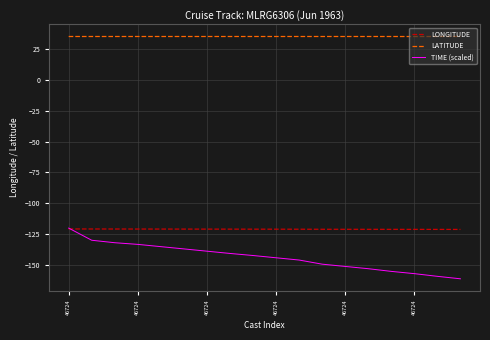

Which series has the largest total across all categories?

LATITUDE